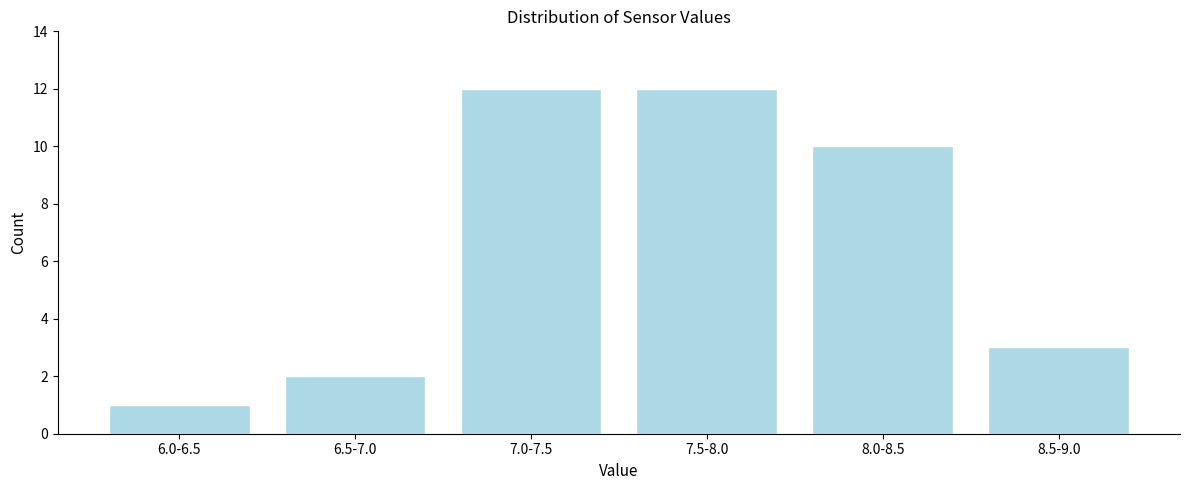

Reading right to left, what are all the values shown in this chart?

8.5-9.0=3	8.0-8.5=10	7.5-8.0=12	7.0-7.5=12	6.5-7.0=2	6.0-6.5=1